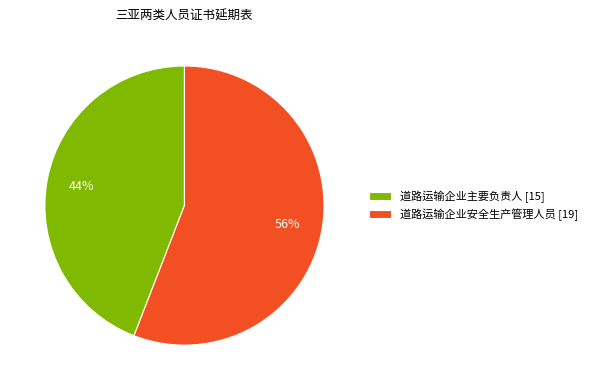

Does any single category account for the majority?

Yes